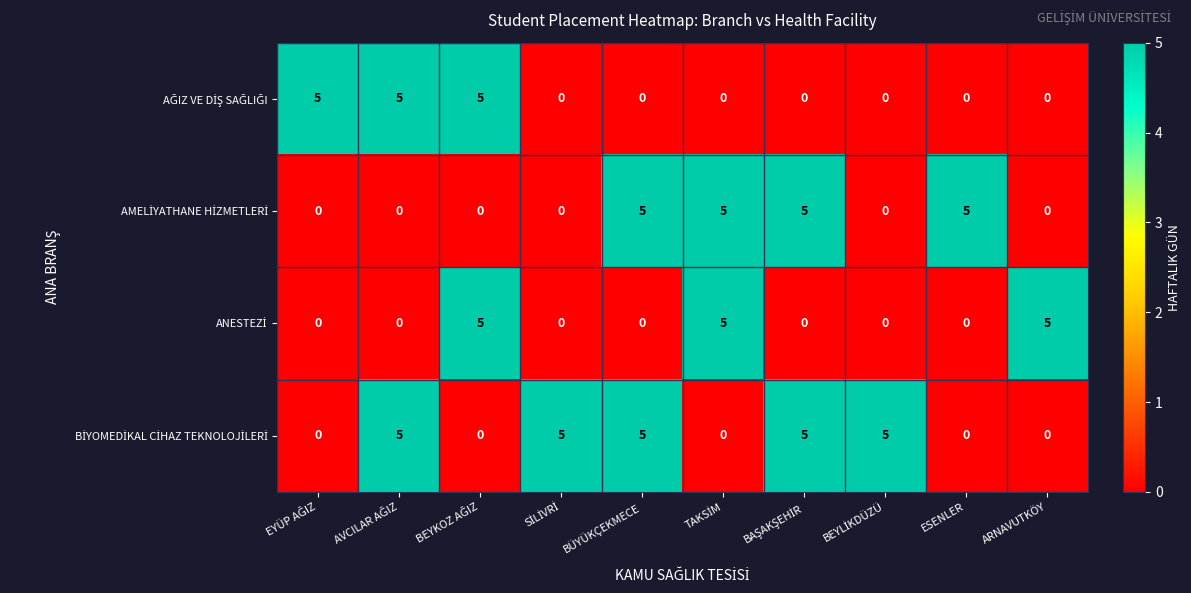

What is the spread (max minus min) of values at ESENLER?

5